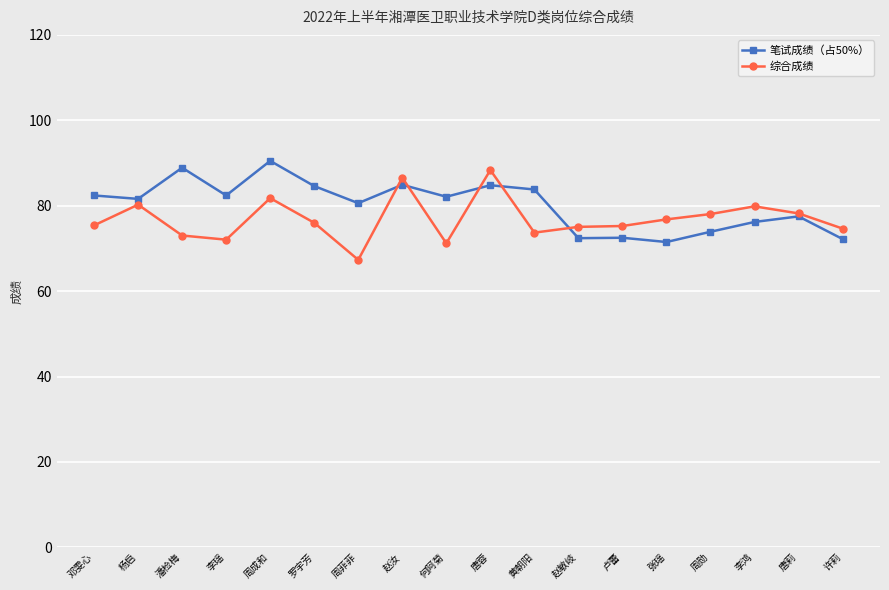

Between which two adjacent categories do 综合成绩 and 笔试成绩（占50%） first intersect?

周菲菲 and 赵汝